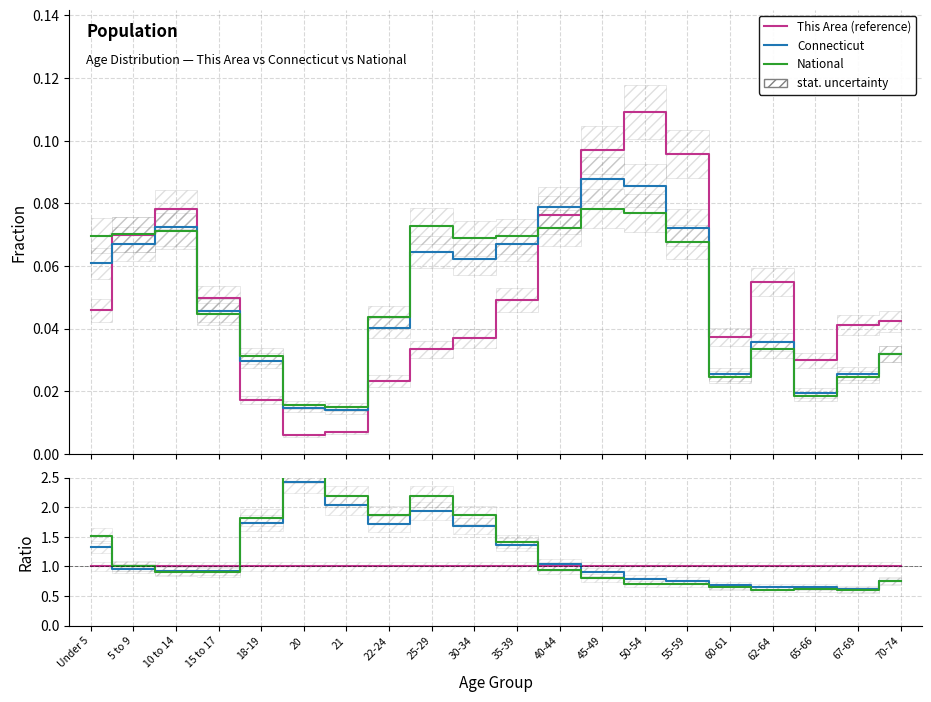

What is the maximum value for This Area (reference)?

1.0